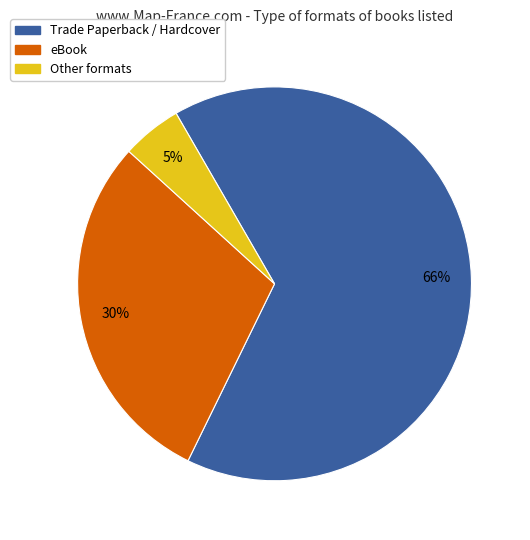

To the nearest percent, what is the average slice percentage?

33%